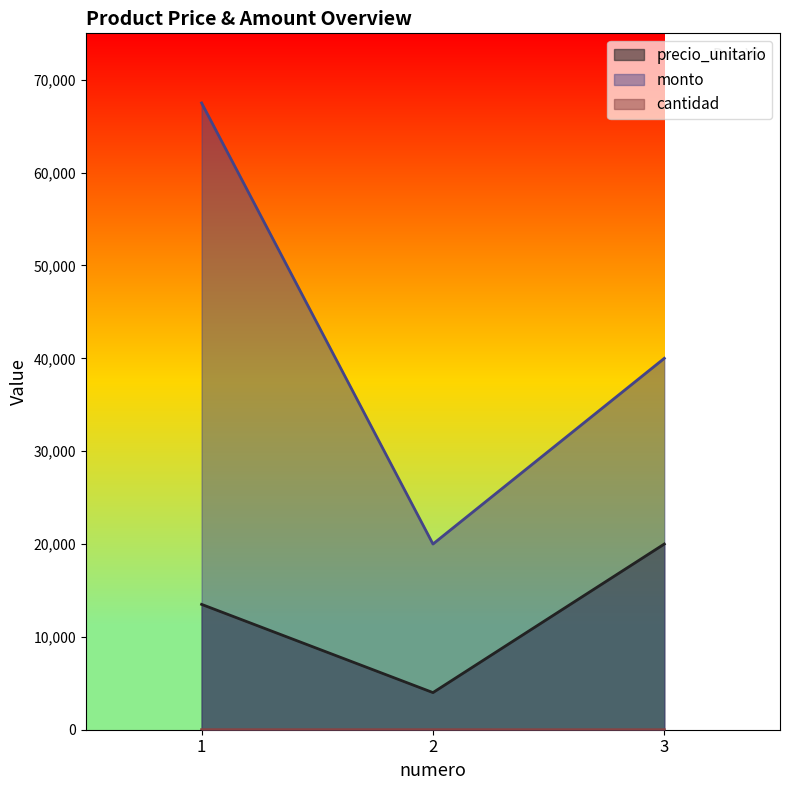

Which series has the largest range (max minus min)?

monto